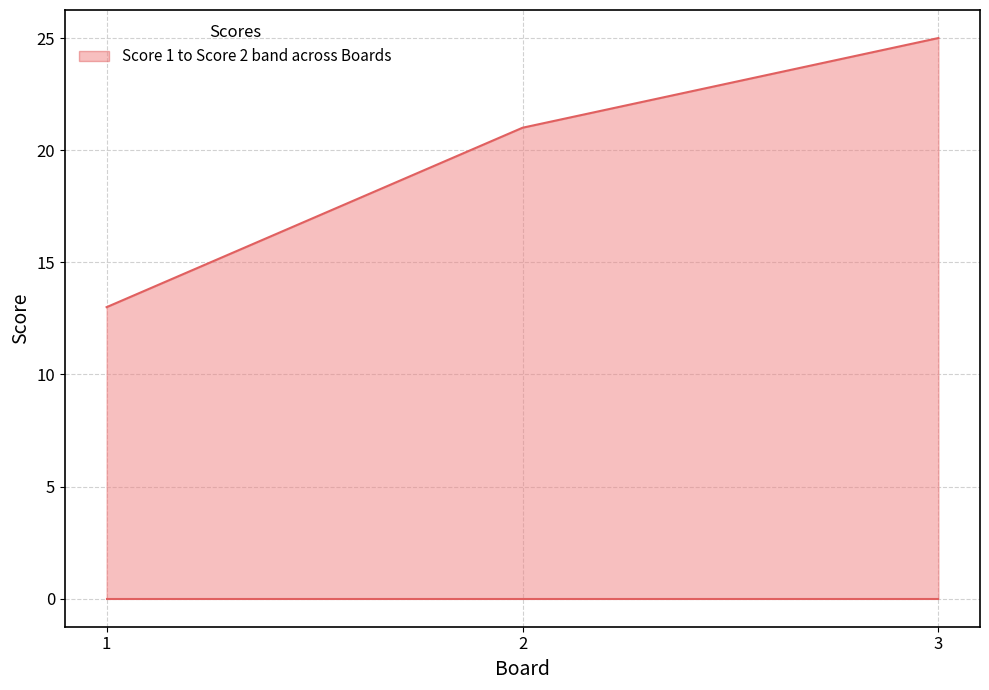

Which label corresponds to the smallest value in the chart?

1